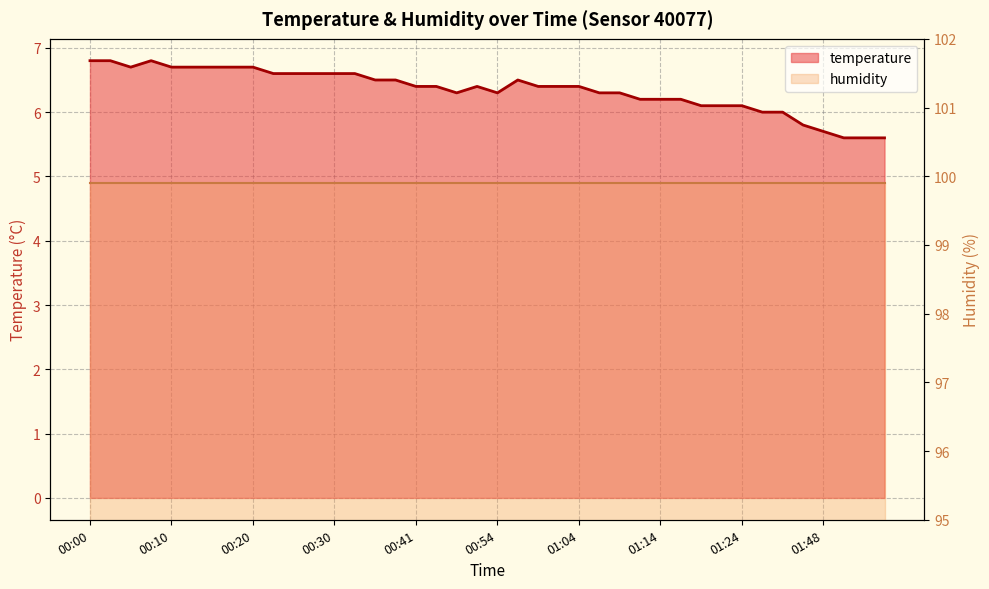

What is the difference between the maximum and second lowest values?

1.2